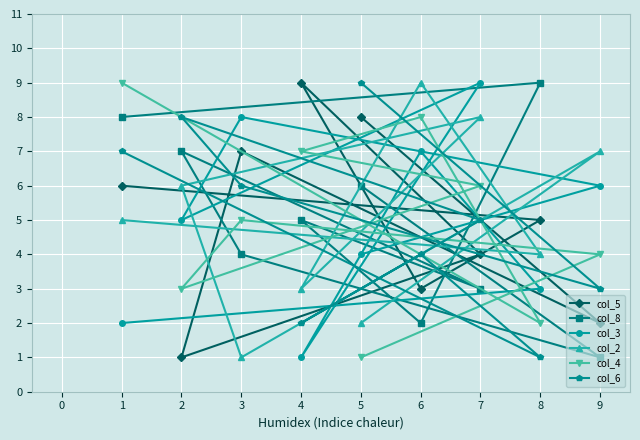

Which series has the widest spread of values?

col_5